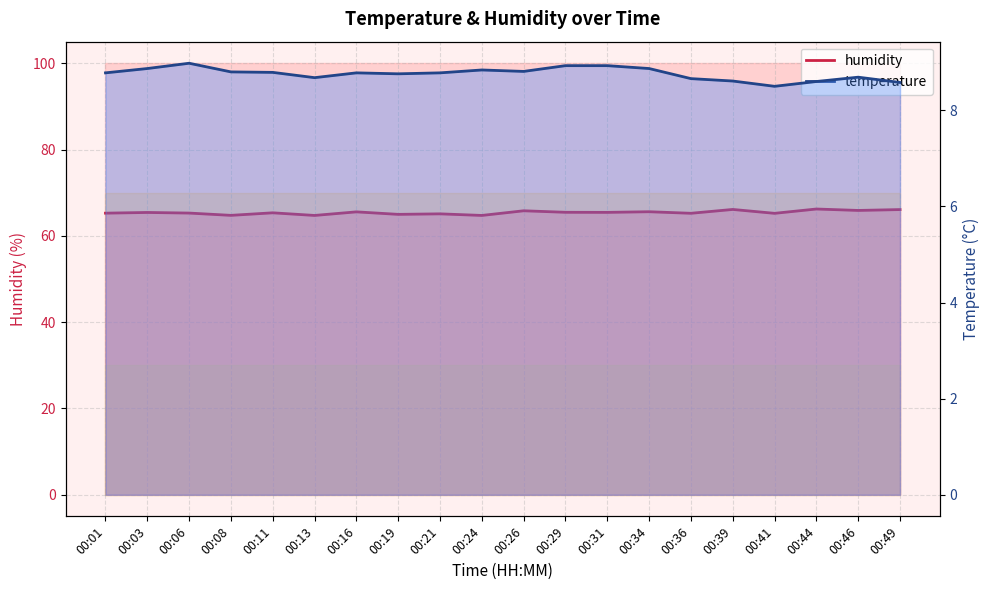

Does the chart have visible grid lines?

Yes